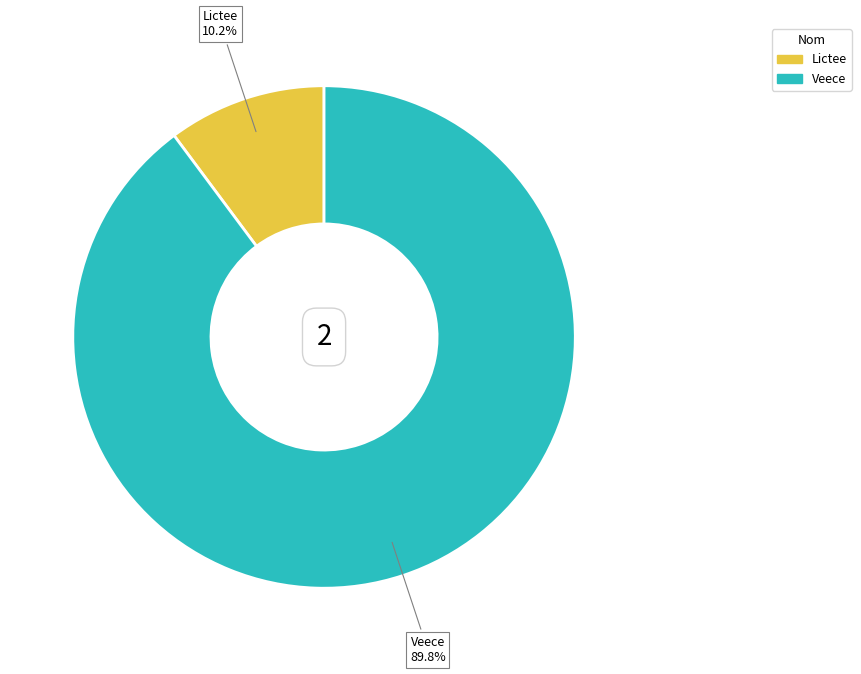

How many slices are in this pie chart?

2